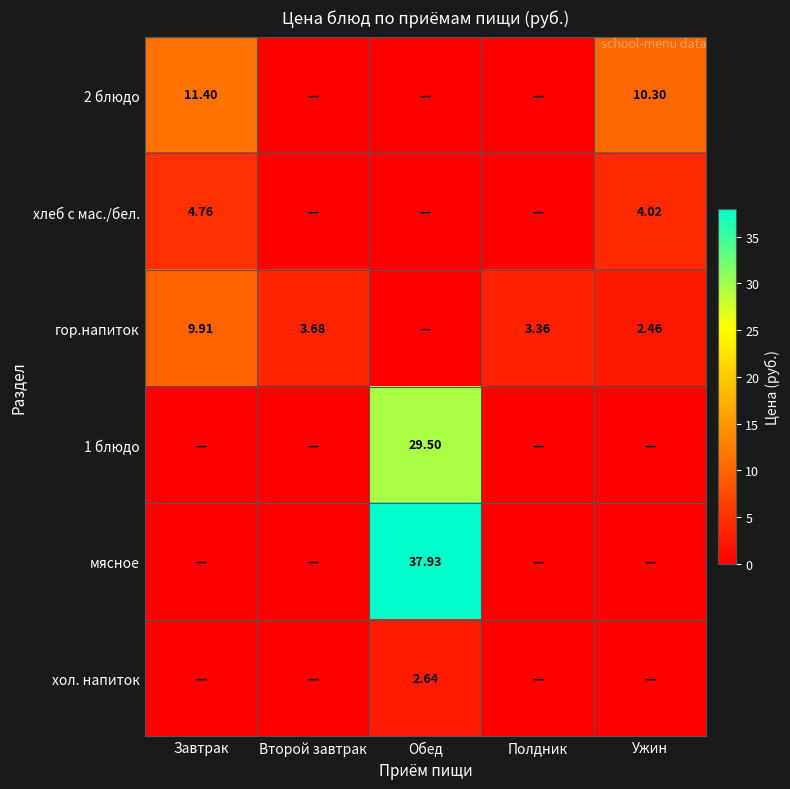

Is the value of гор.напиток at Обед greater than the value of хол. напиток at Второй завтрак?

No